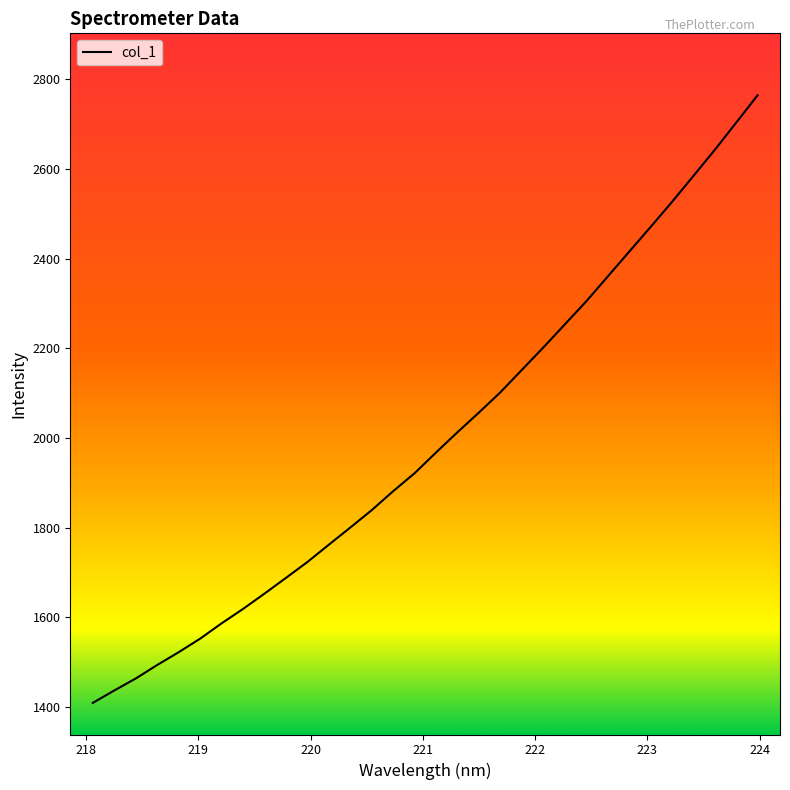

What is the difference between the maximum and minimum values?

1355.0